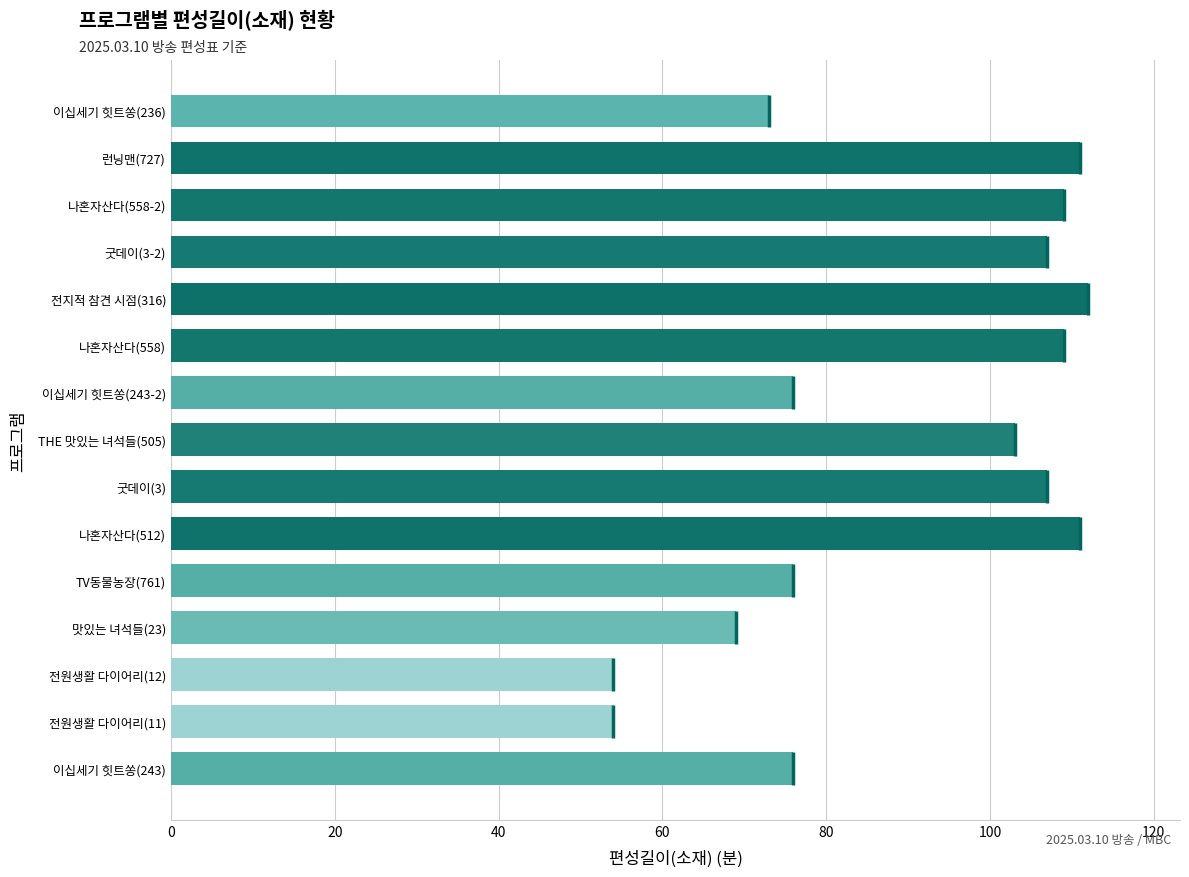

True or false: the data shows 65 at 런닝맨(727).

False